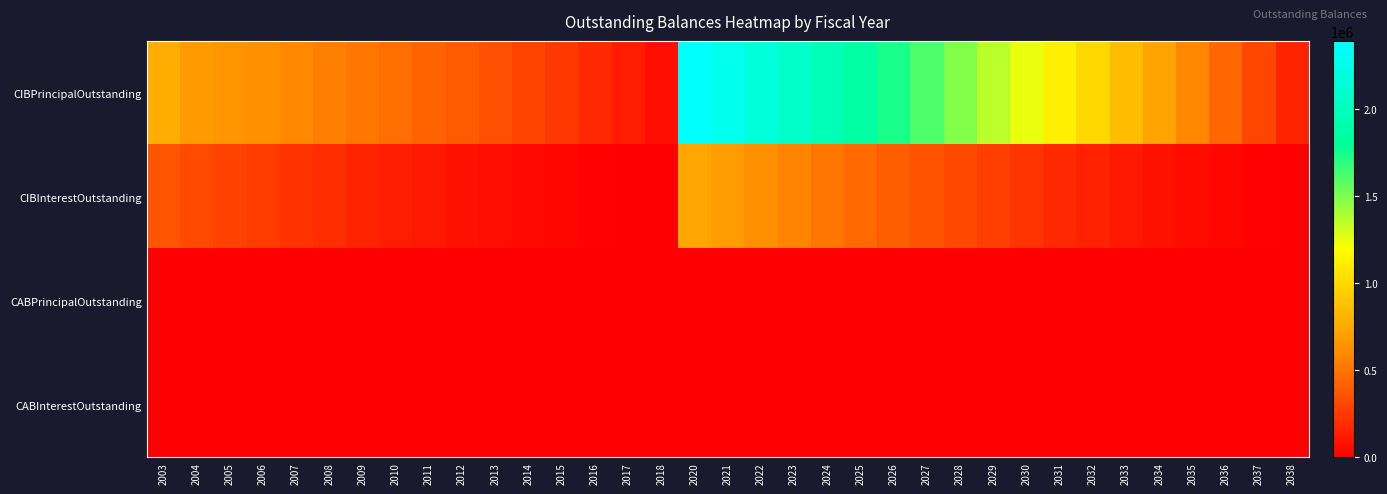

List the series in order of their peak value, lowest first.

CABPrincipalOutstanding, CABInterestOutstanding, CIBInterestOutstanding, CIBPrincipalOutstanding